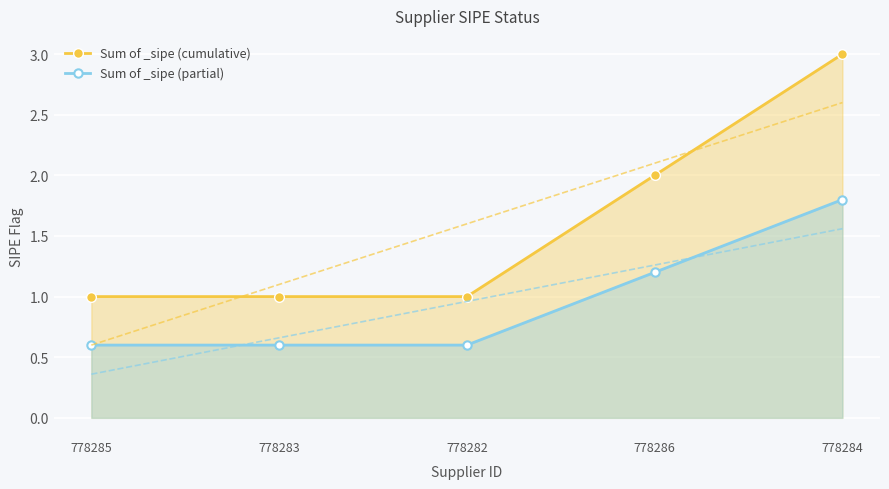

True or false: Sum of _sipe (cumulative) and Sum of _sipe (partial) cross at least once.

False